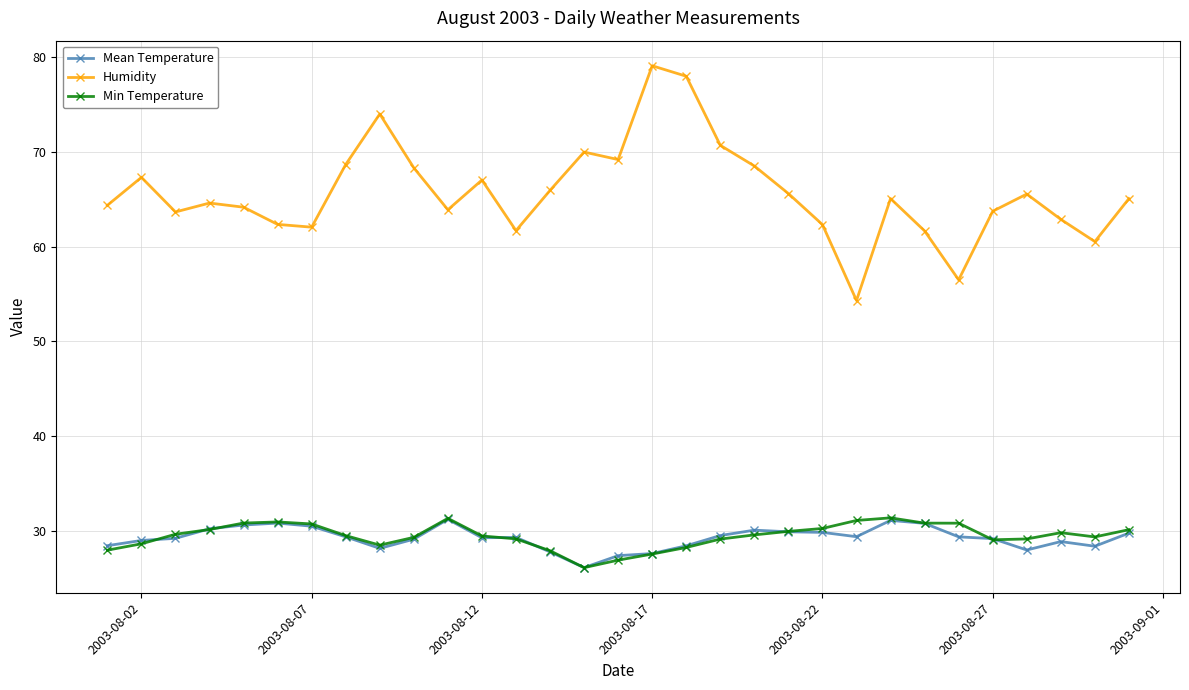

What is the value of the Min Temperature point at the 16th from the left?

27.0